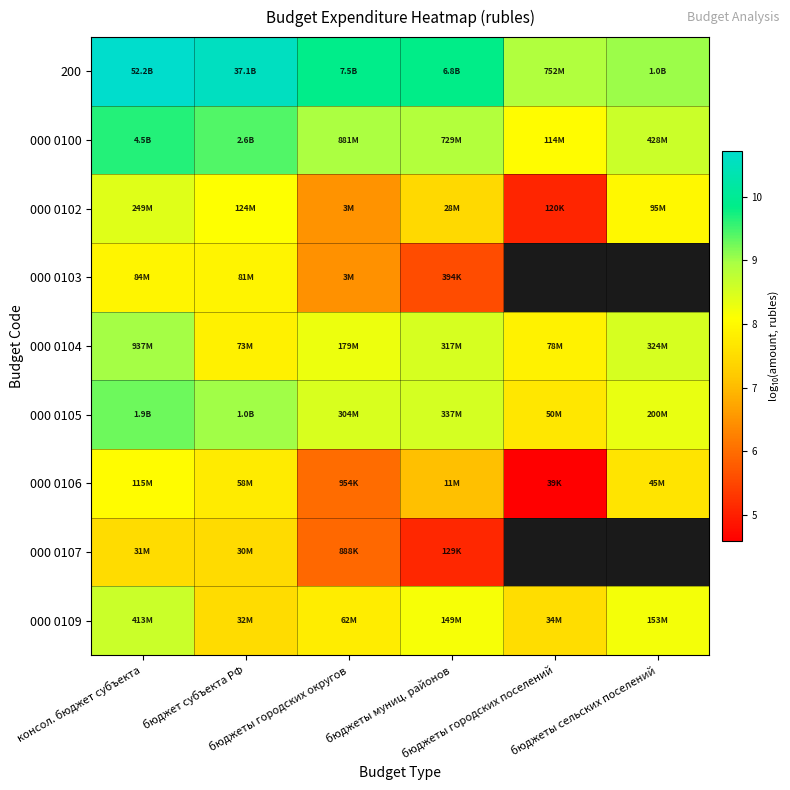

At which category is the sum across all series the highest?

консол. бюджет субъекта